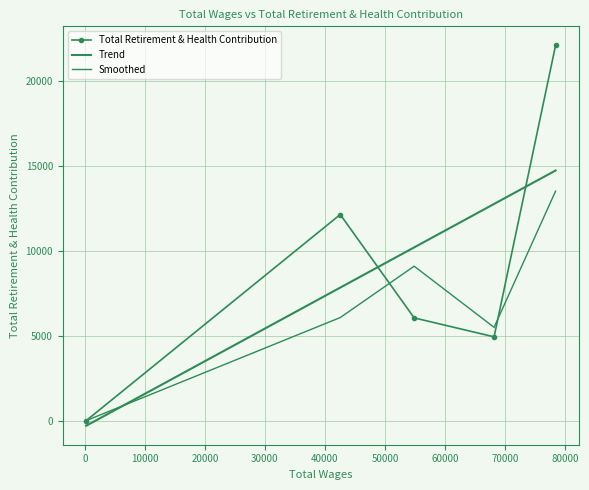

How many data points are less than 6047?

2